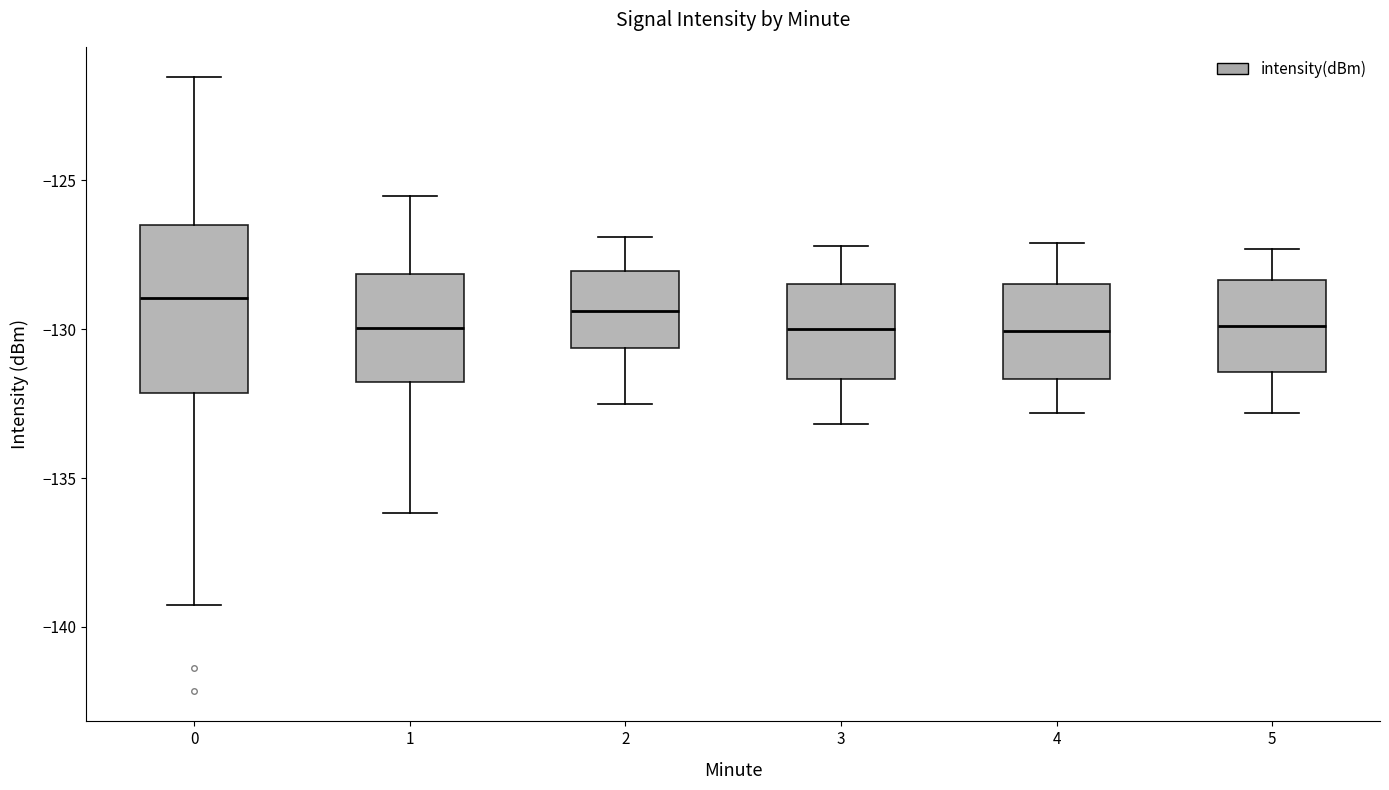

Reading left to right, read every box against the y-axis: the position of its median line, the range the box covers, and the ends of its whiskers. The values are not printed on the chart, so give them approximately, as read against the axis.

0: median -129.0, box -132.0 to -126.5, whiskers -139.5 to -121.5
1: median -130.0, box -132.0 to -128.0, whiskers -136.0 to -125.5
2: median -129.5, box -130.5 to -128.0, whiskers -132.5 to -127.0
3: median -130.0, box -131.5 to -128.5, whiskers -133.0 to -127.0
4: median -130.0, box -131.5 to -128.5, whiskers -133.0 to -127.0
5: median -130.0, box -131.5 to -128.5, whiskers -133.0 to -127.5